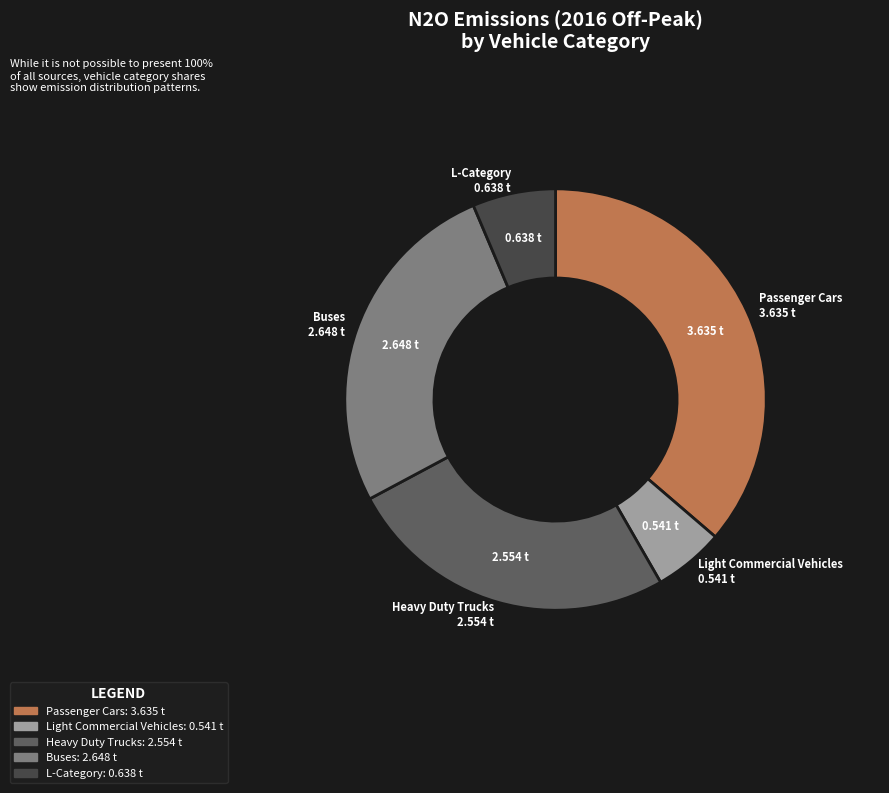

Is there any slice that represents more than half of the pie?

No